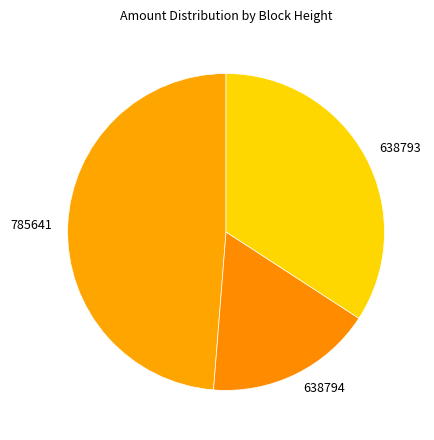

Do 638794 and 638793 together represent more than half of the pie?

Yes